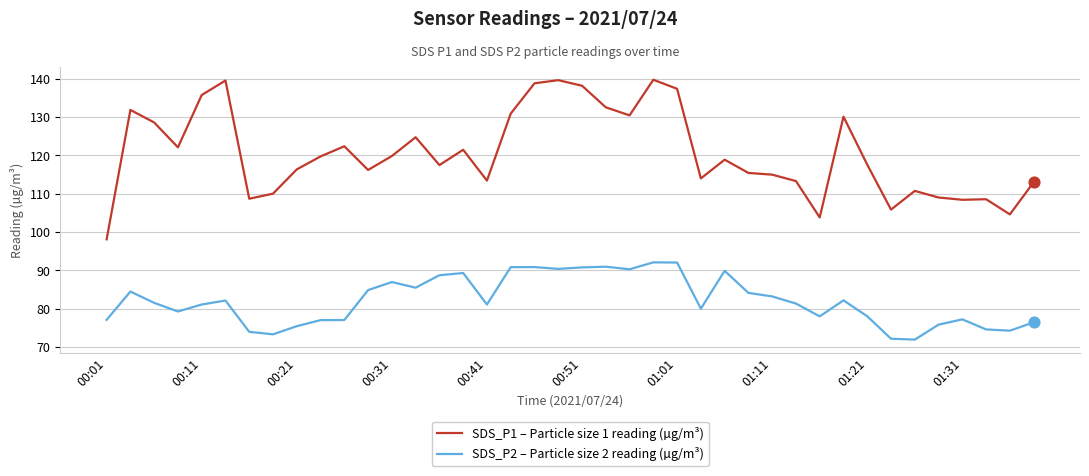

Which series has the largest total across all categories?

SDS_P1 – Particle size 1 reading (µg/m³)